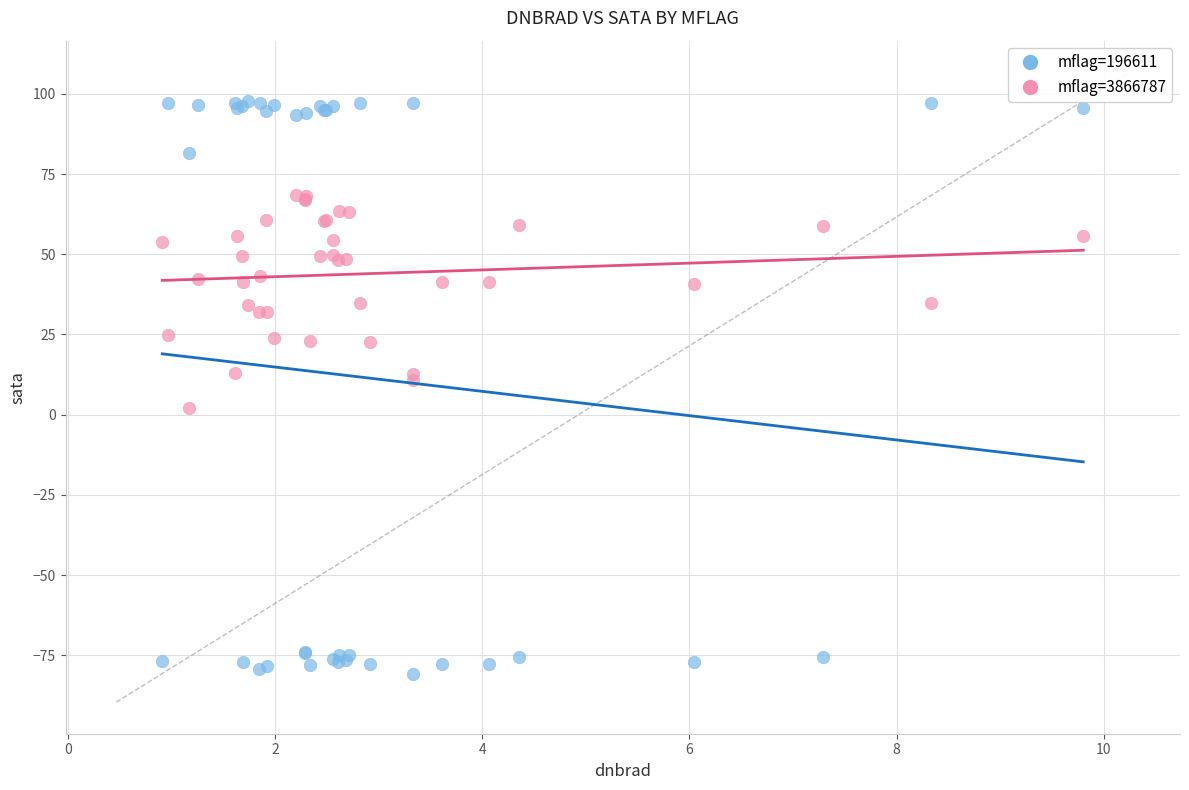

What is the X range (max minus min) for the scatter plot?

8.9